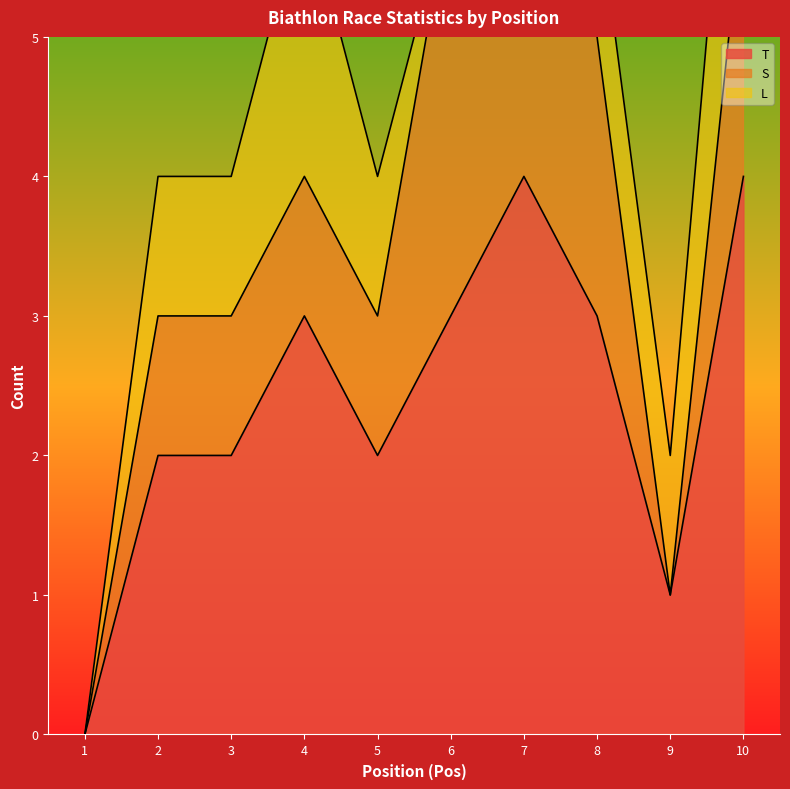

At which label is S closest to 1?

2